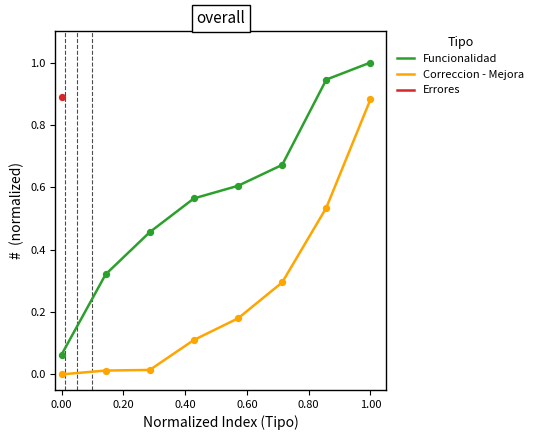

Which series reaches the maximum Y coordinate?

Funcionalidad